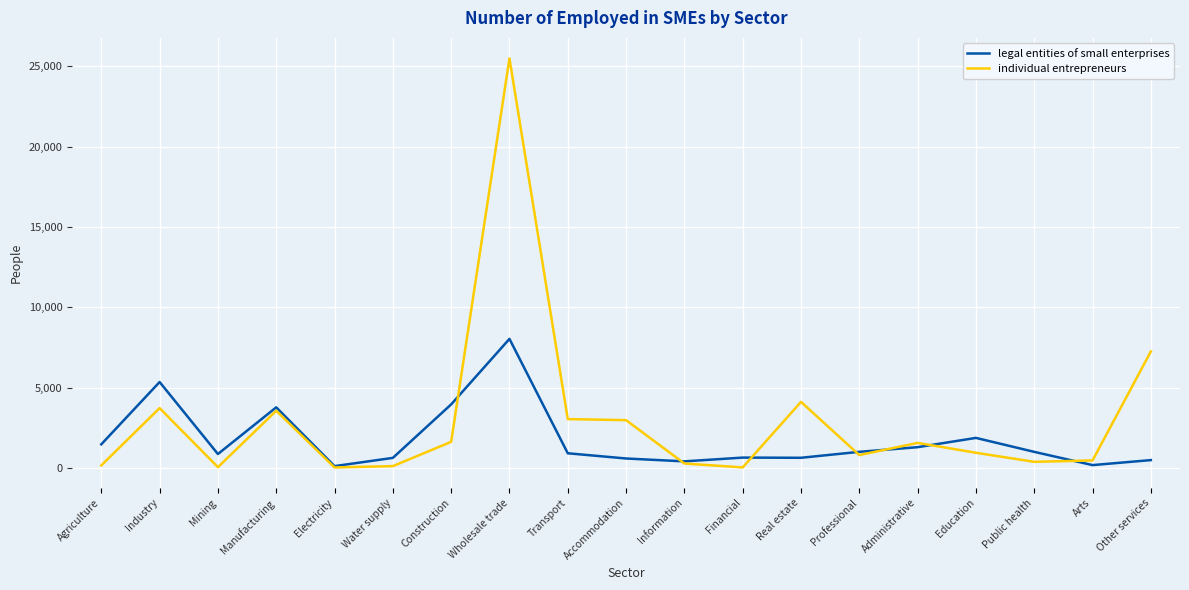

In legal entities of small enterprises, how many points are higher than both neighbors (excluding endpoints)?

5